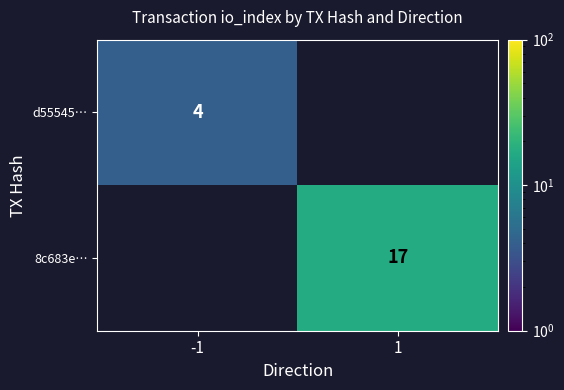

What is the difference between the highest and lowest values at -1?

4